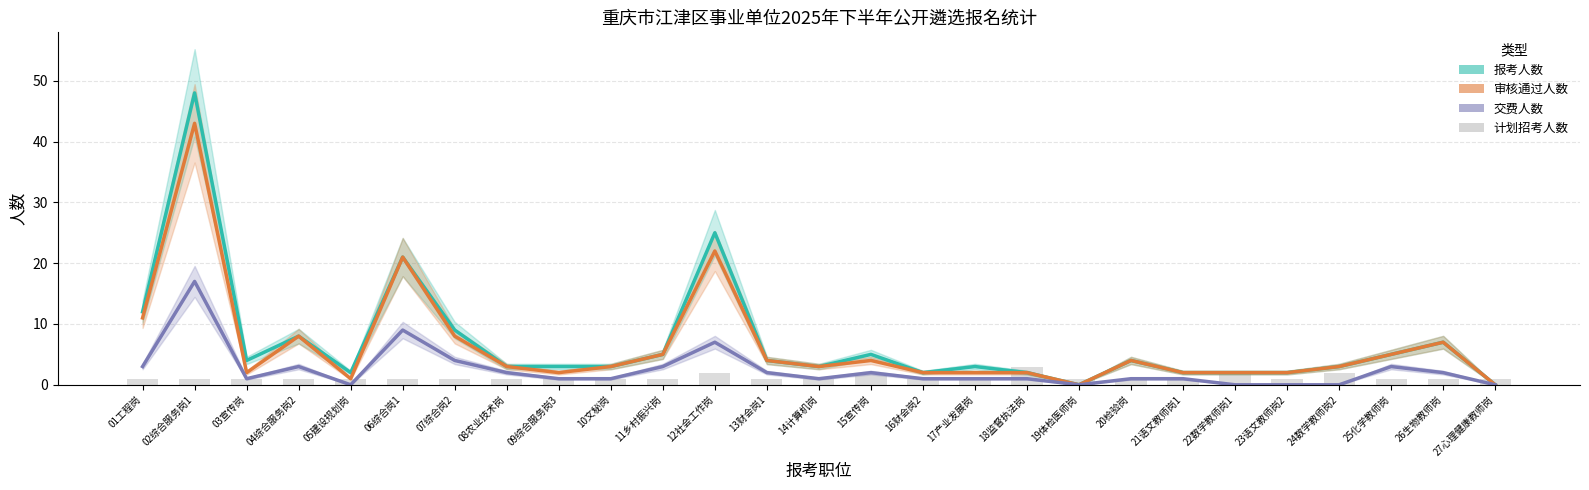

How many categories are shown in the chart?

27